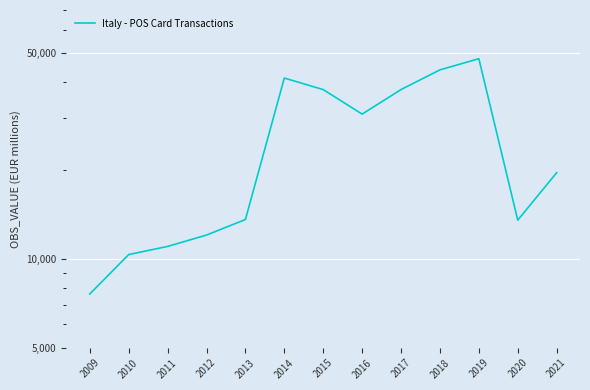

At which label is the value closest to 27726?

2016